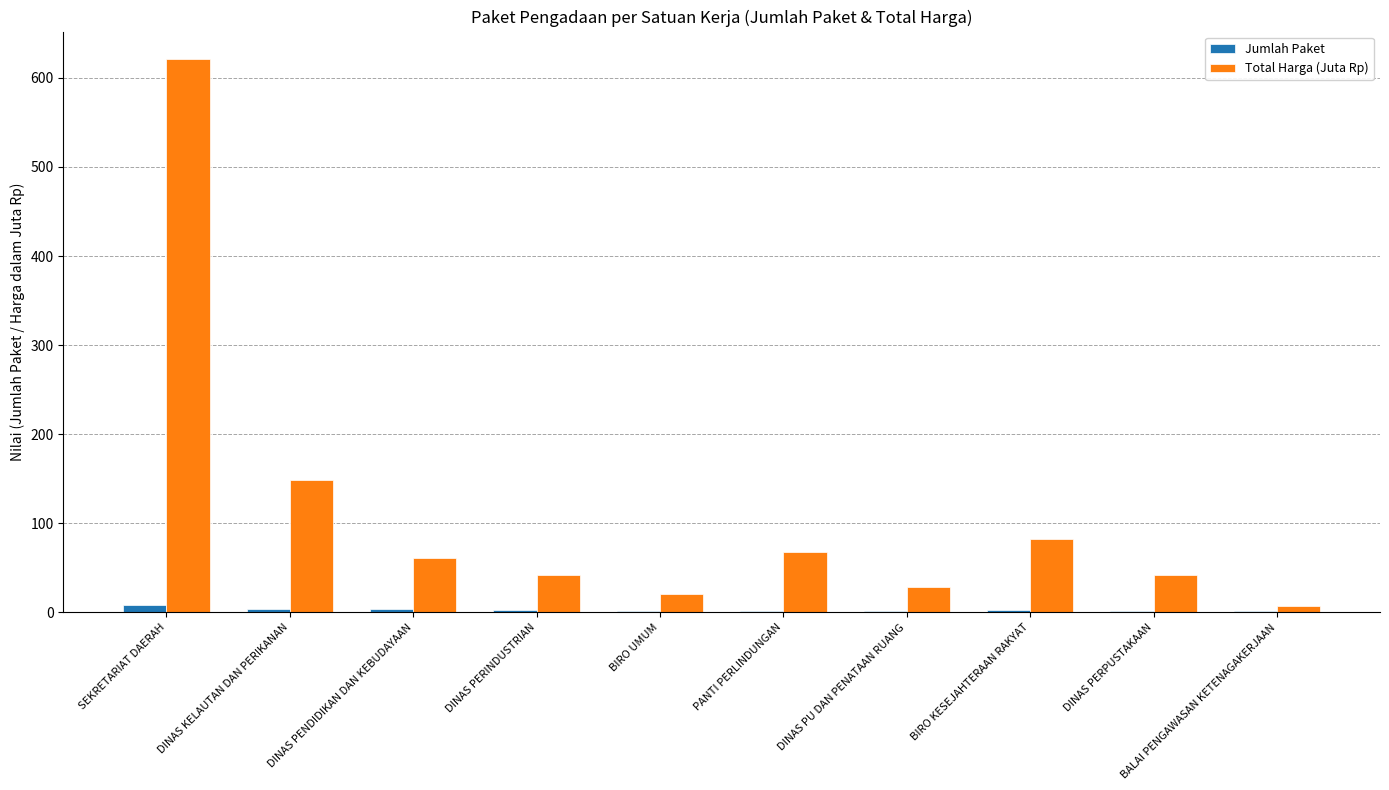

What is the sum of all Total Harga (Juta Rp) values?

1118.8